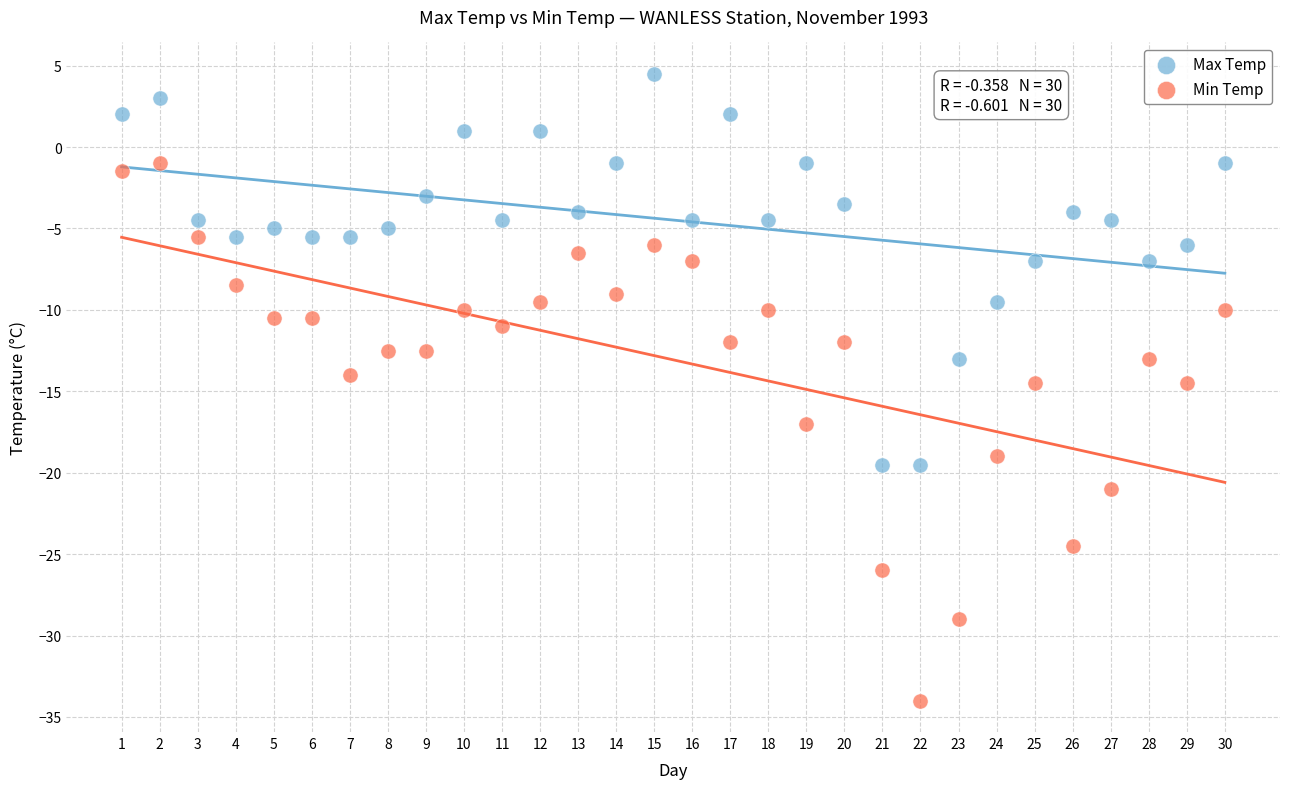

Which series contains the lowest Y value?

Min Temp